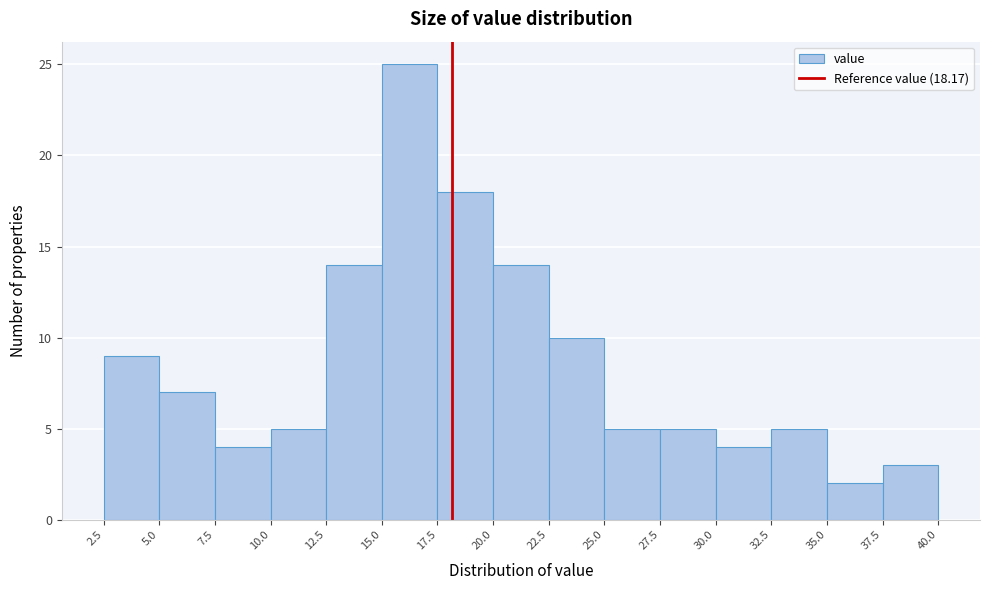

Reading left to right, transcribe this chart: for each bar, give the range it covers on the x-axis and its height. The values are not printed on the chart, so give them approximately, as read against the axis.

2.5 to 5.0: 9
5.0 to 7.5: 7
7.5 to 10.0: 4
10.0 to 12.5: 5
12.5 to 15.0: 14
15.0 to 17.5: 25
17.5 to 20.0: 18
20.0 to 22.5: 14
22.5 to 25.0: 10
25.0 to 27.5: 5
27.5 to 30.0: 5
30.0 to 32.5: 4
32.5 to 35.0: 5
35.0 to 37.5: 2
37.5 to 40.0: 3